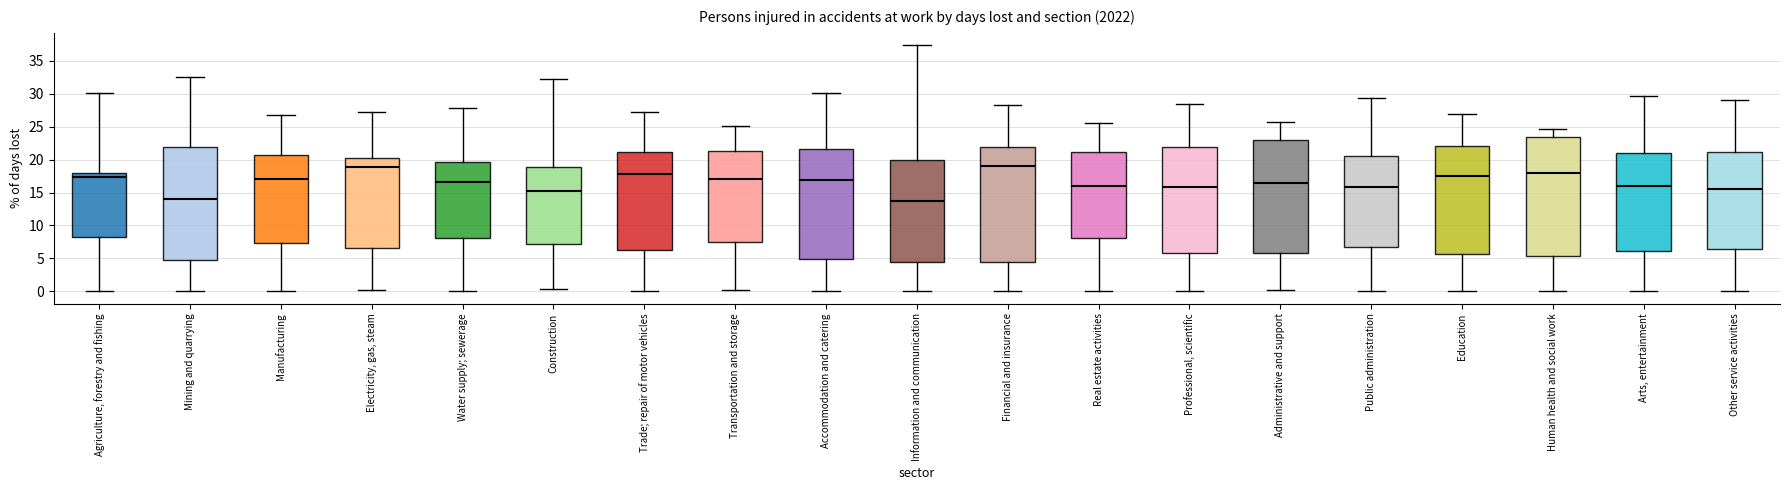

Reading left to right, read every box against the y-axis: the position of its median line, the range the box covers, and the ends of its whiskers. The values are not printed on the chart, so give them approximately, as read against the axis.

Agriculture, forestry and fishing: median 17.5, box 8.5 to 18.0, whiskers 0.0 to 30.0
Mining and quarrying: median 14.0, box 4.5 to 22.0, whiskers 0.0 to 32.5
Manufacturing: median 17.0, box 7.5 to 20.5, whiskers 0.0 to 27.0
Electricity, gas, steam: median 19.0, box 6.5 to 20.5, whiskers 0.0 to 27.0
Water supply; sewerage: median 16.5, box 8.0 to 19.5, whiskers 0.0 to 28.0
Construction: median 15.5, box 7.0 to 19.0, whiskers 0.5 to 32.0
Trade; repair of motor vehicles: median 18.0, box 6.5 to 21.0, whiskers 0.0 to 27.0
Transportation and storage: median 17.0, box 7.5 to 21.5, whiskers 0.0 to 25.0
Accommodation and catering: median 17.0, box 5.0 to 21.5, whiskers 0.0 to 30.0
Information and communication: median 13.5, box 4.5 to 20.0, whiskers 0.0 to 37.5
Financial and insurance: median 19.0, box 4.5 to 22.0, whiskers 0.0 to 28.5
Real estate activities: median 16.0, box 8.0 to 21.0, whiskers 0.0 to 25.5
Professional, scientific: median 16.0, box 6.0 to 22.0, whiskers 0.0 to 28.5
Administrative and support: median 16.5, box 6.0 to 23.0, whiskers 0.0 to 25.5
Public administration: median 16.0, box 7.0 to 20.5, whiskers 0.0 to 29.5
Education: median 17.5, box 5.5 to 22.0, whiskers 0.0 to 27.0
Human health and social work: median 18.0, box 5.5 to 23.5, whiskers 0.0 to 24.5
Arts, entertainment: median 16.0, box 6.0 to 21.0, whiskers 0.0 to 29.5
Other service activities: median 15.5, box 6.5 to 21.0, whiskers 0.0 to 29.0